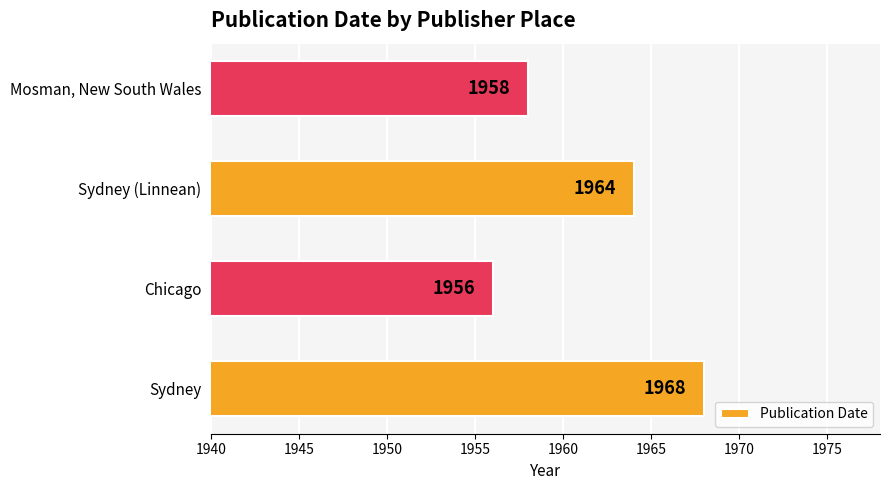

Reading bottom to top, list all the values displayed in this chart.

Sydney=1968	Chicago=1956	Sydney (Linnean)=1964	Mosman, New South Wales=1958